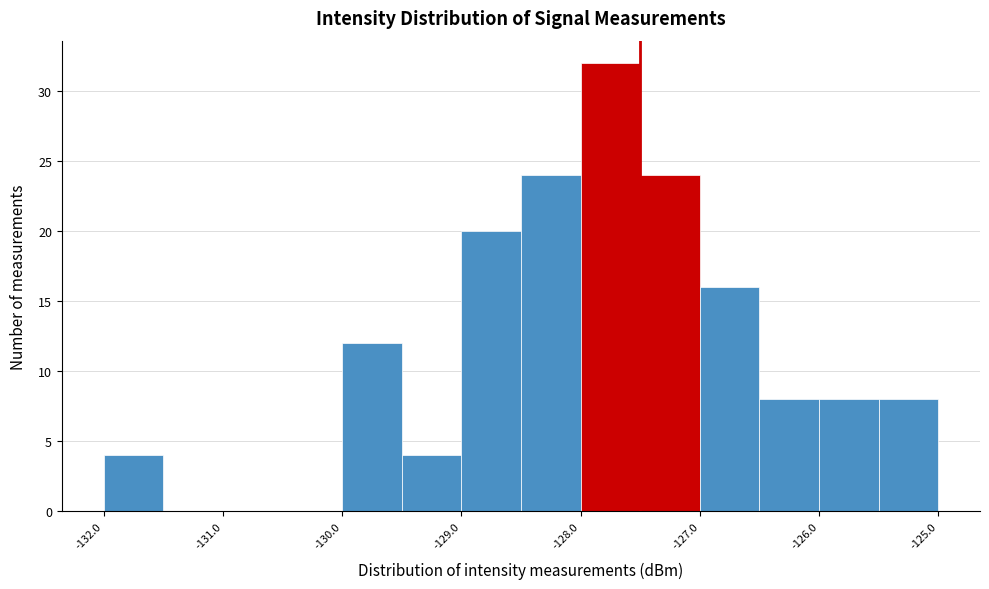

Reading left to right, list every bar in this chart as the range it spans on the x-axis followed by its height. The values are not printed on the chart, so give them approximately, as read against the axis.

-132.0 to -131.5: 4
-131.5 to -131.0: 0
-131.0 to -130.5: 0
-130.5 to -130.0: 0
-130.0 to -129.5: 12
-129.5 to -129.0: 4
-129.0 to -128.5: 20
-128.5 to -128.0: 24
-128.0 to -127.5: 32
-127.5 to -127.0: 24
-127.0 to -126.5: 16
-126.5 to -126.0: 8
-126.0 to -125.5: 8
-125.5 to -125.0: 8